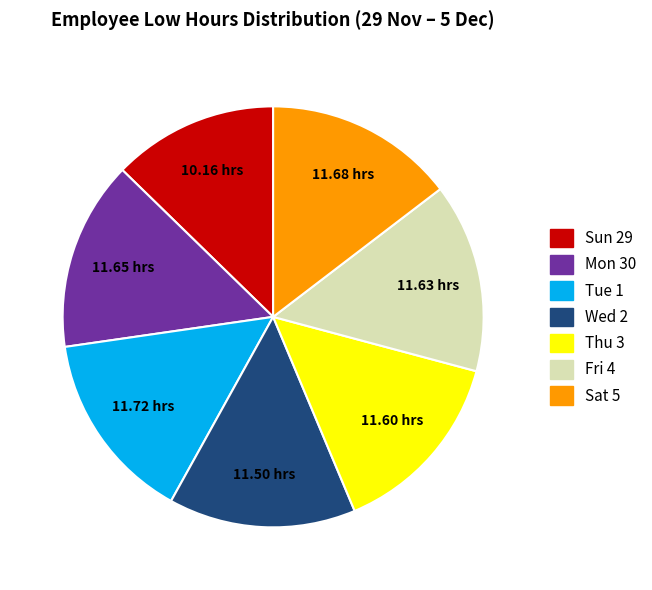

Is Thu 3 the majority of the pie?

No